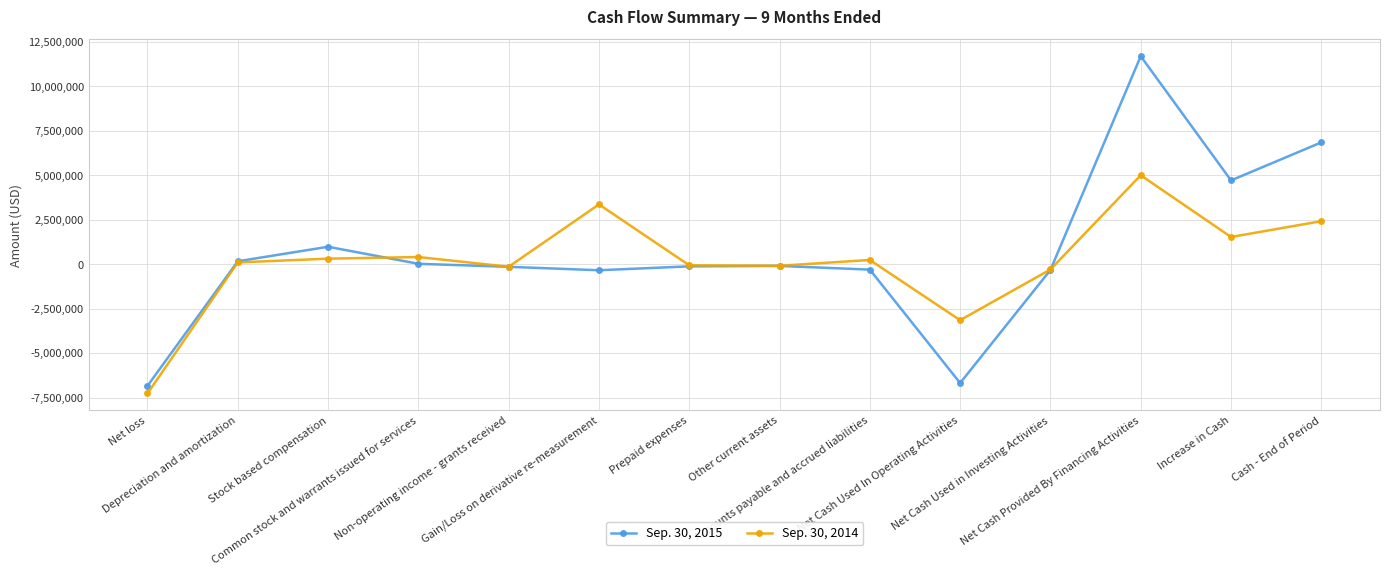

How many categories are shown in the chart?

14